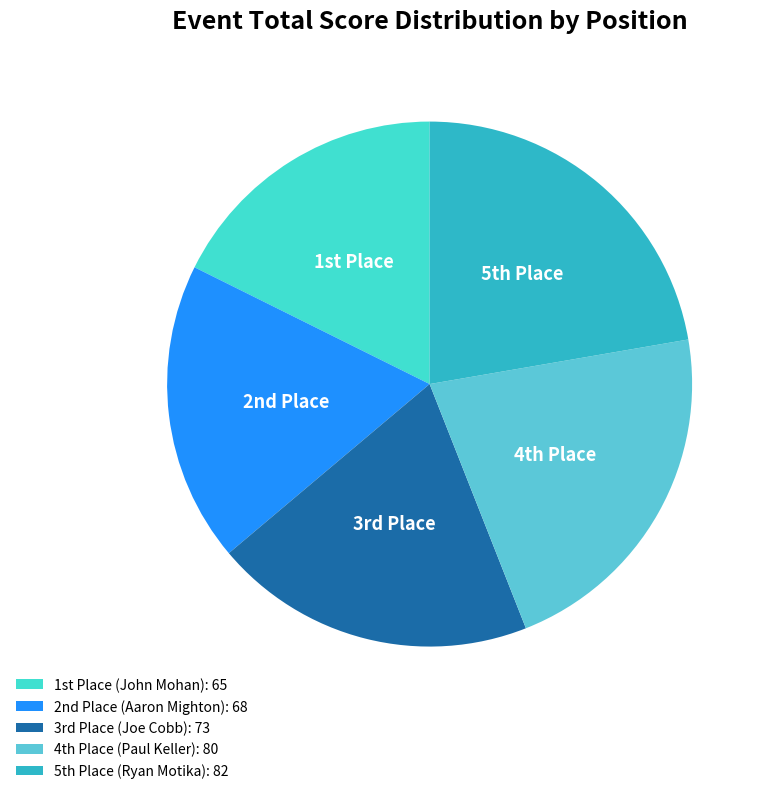

How many segments does this pie chart have?

5